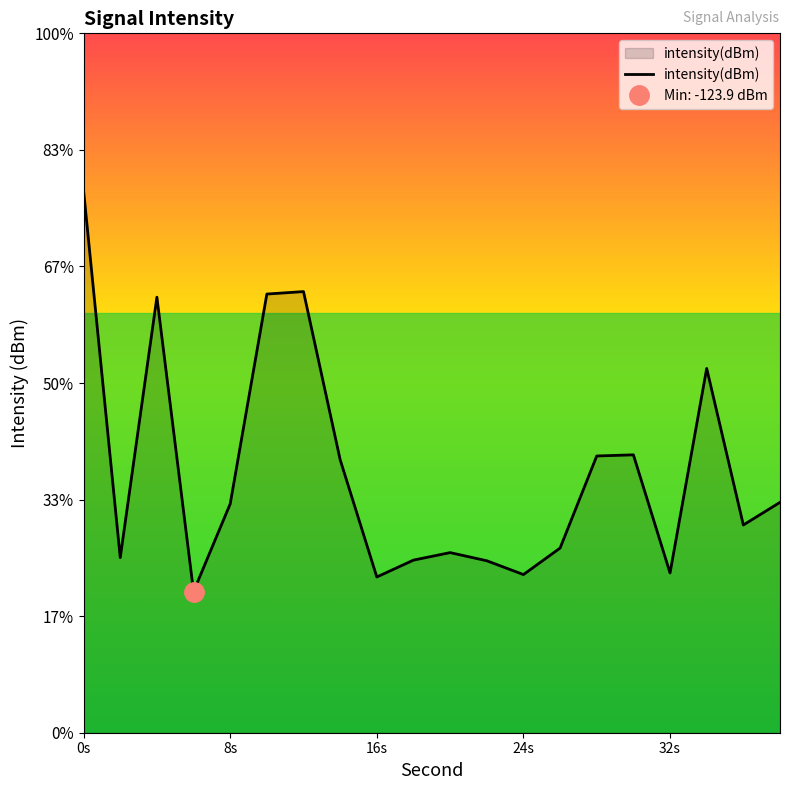

What is the average value?

-118.8